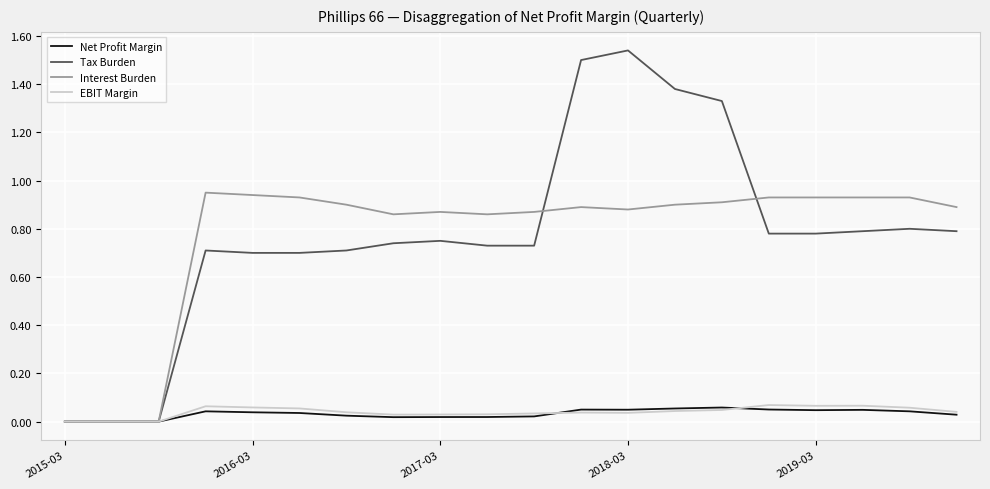

What is the maximum value shown in the chart?

1.5